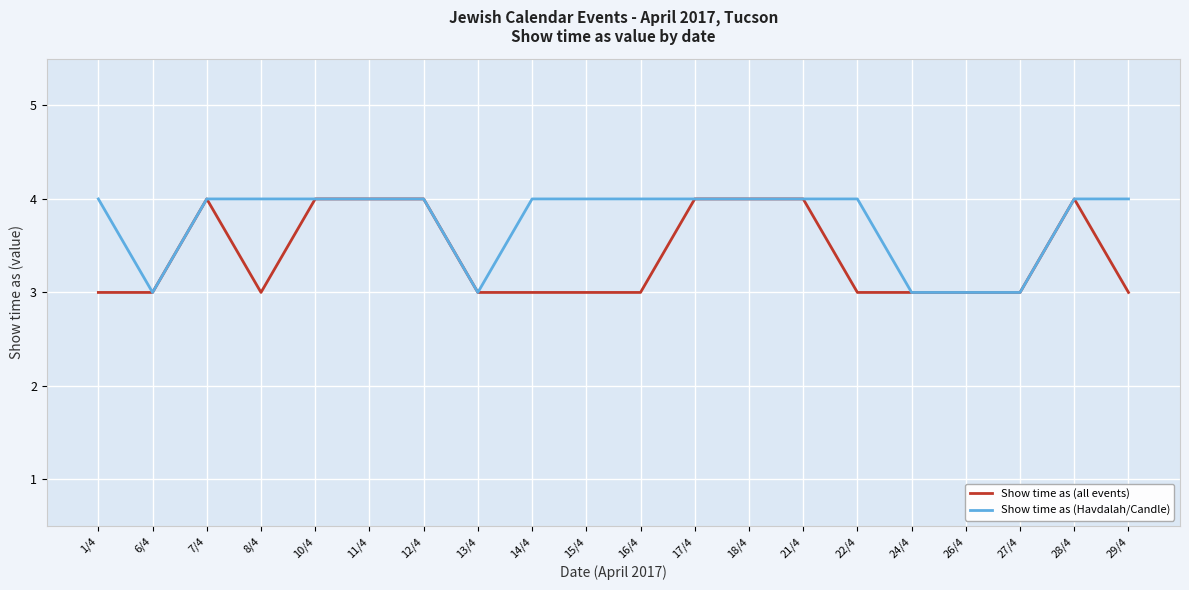

Reading right to left, list all the values displayed in this chart.

Show time as (all events): 3	4	3	3	3	3	4	4	4	3	3	3	3	4	4	4	3	4	3	3
Show time as (Havdalah/Candle): 4	4	3	3	3	4	4	4	4	4	4	4	3	4	4	4	4	4	3	4